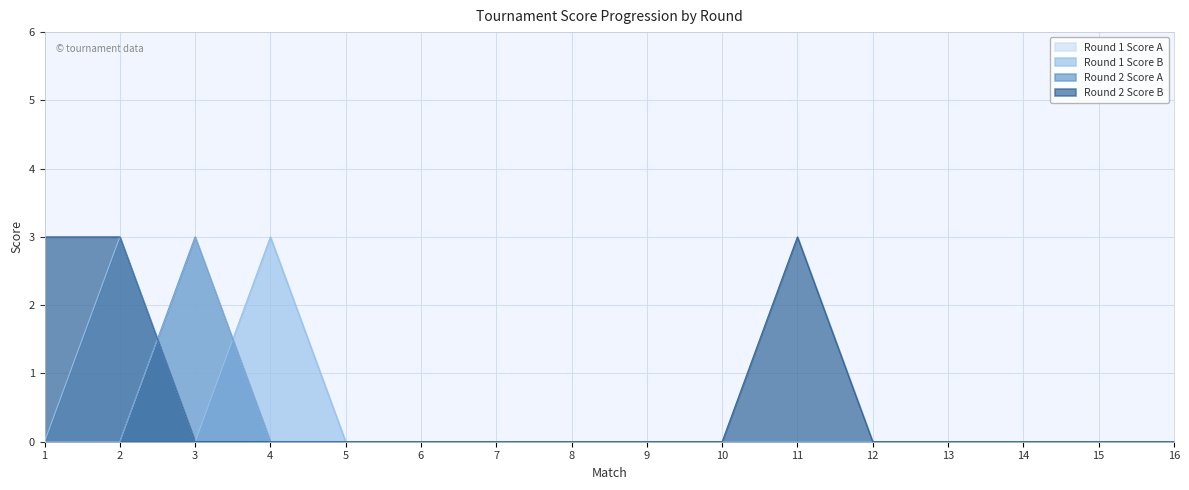

What is the difference between the second highest and second lowest values in the Round 1 Score B series?

3